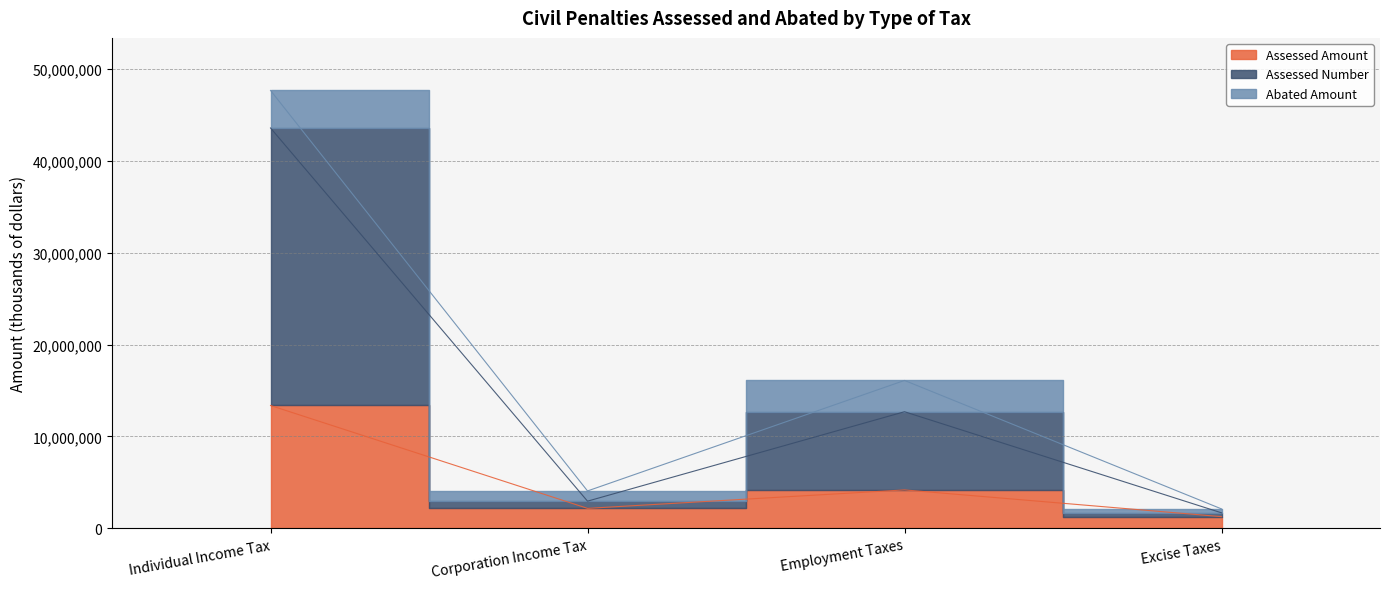

The Assessed Number series shows 4446282 at Corporation Income Tax. True or false?

False